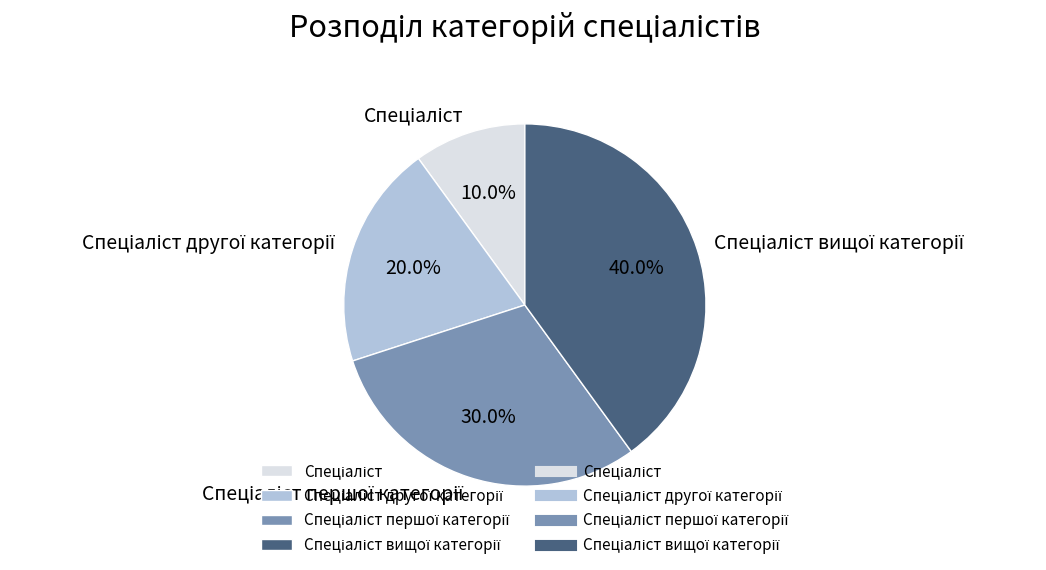

Does any single category account for the majority?

No